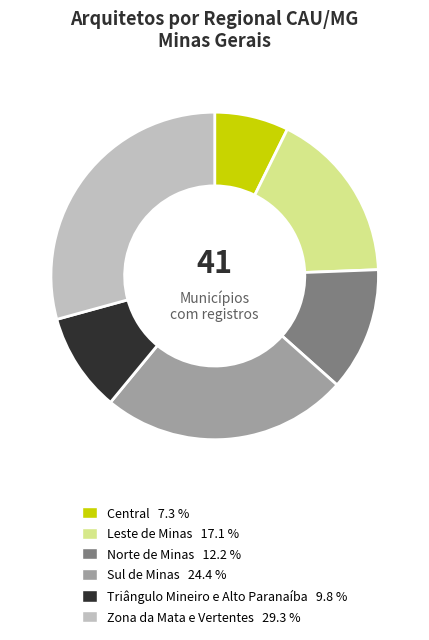

Rank the categories by value from highest to lowest.

Zona da Mata e Vertentes, Sul de Minas, Leste de Minas, Norte de Minas, Triângulo Mineiro e Alto Paranaíba, Central